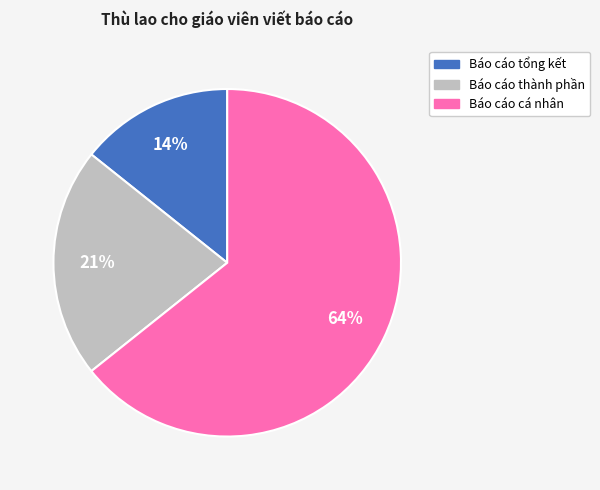

Which has a higher value, Báo cáo cá nhân or Báo cáo tổng kết?

Báo cáo cá nhân